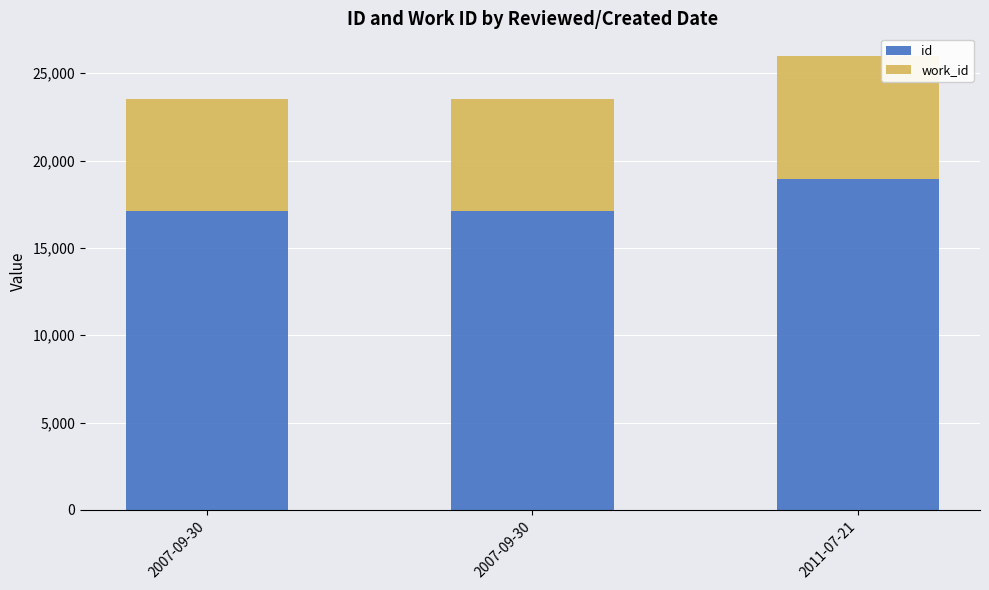

Count the number of data series in this chart.

2